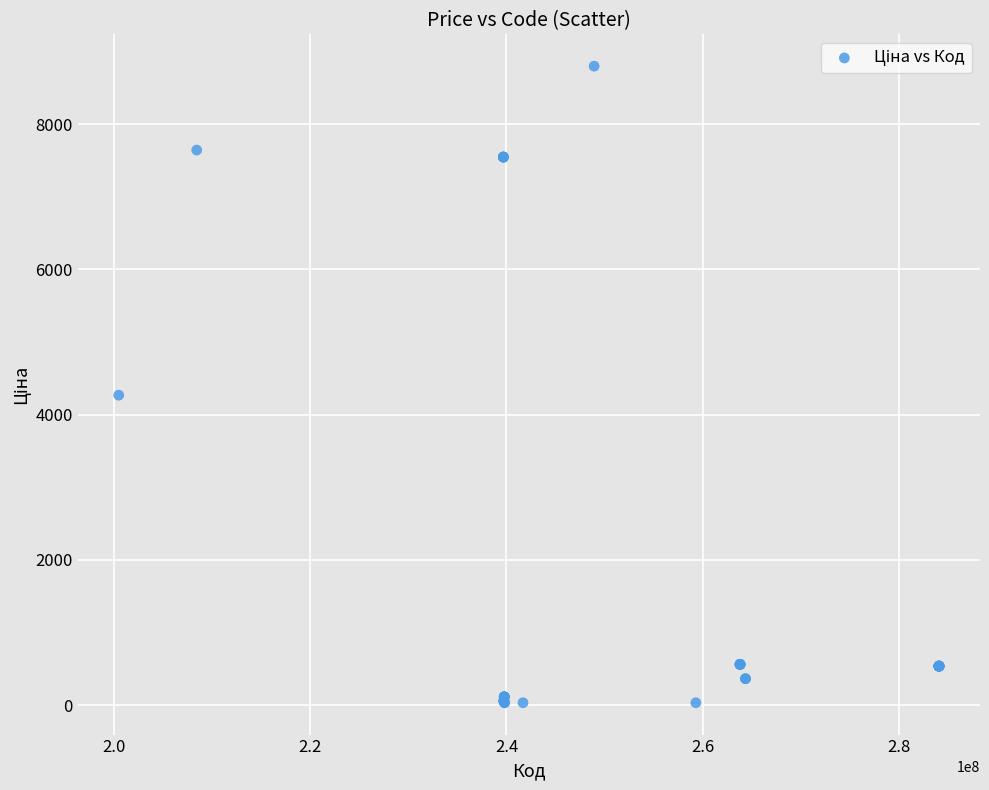

What Y value in the scatter plot is closest to 4414?

4266.8